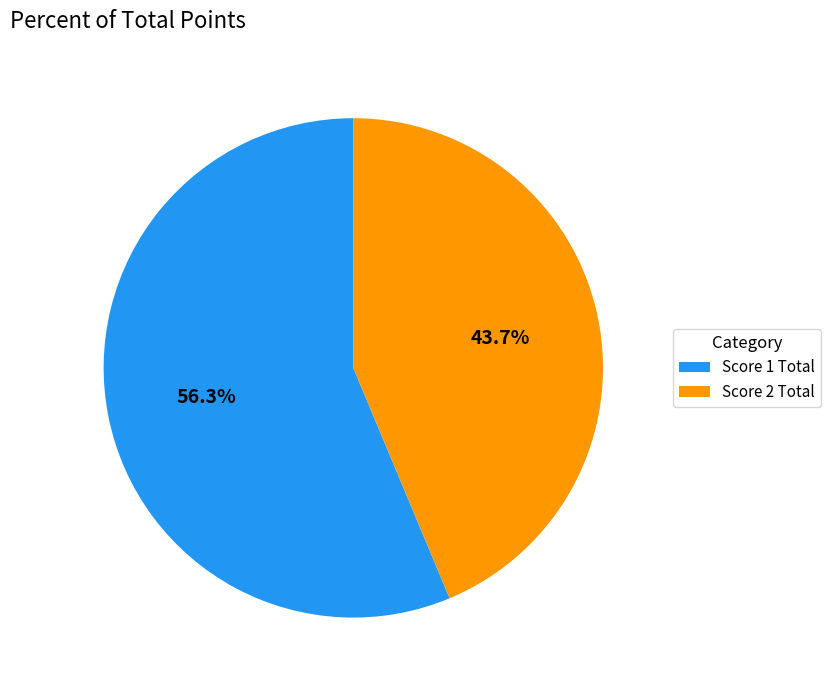

Count the number of slices in the pie.

2